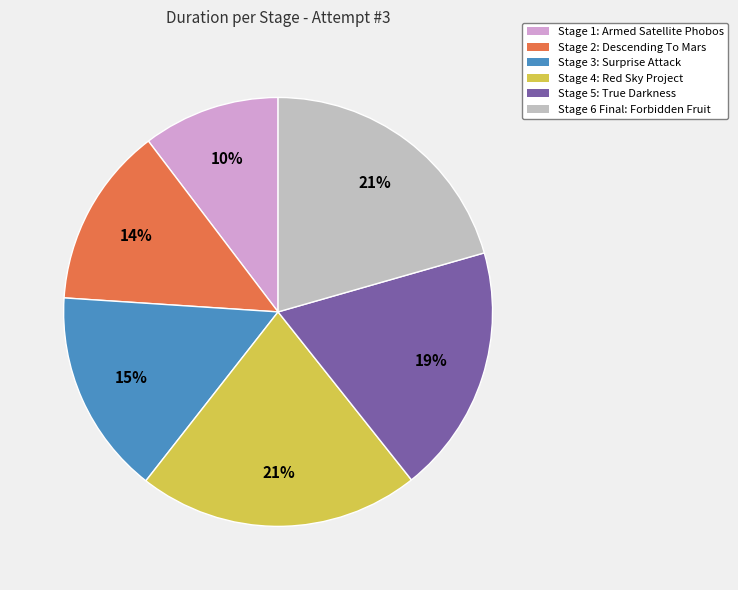

To the nearest percent, what percentage of the pie is Stage 4: Red Sky Project?

21%